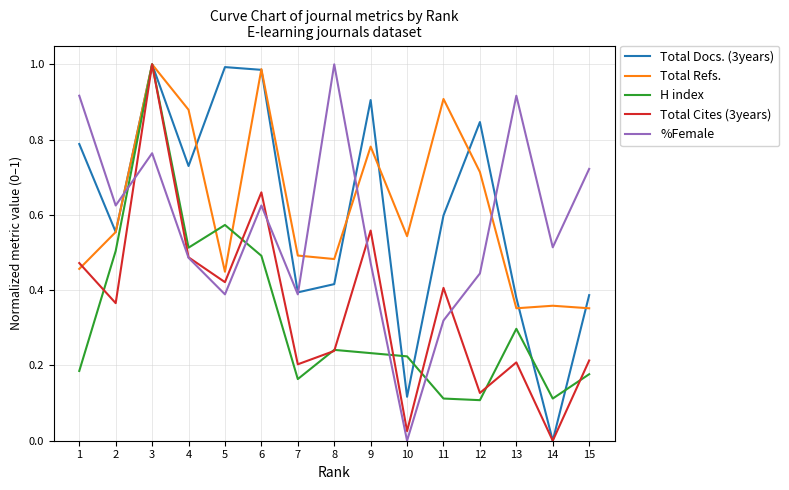

Where is Total Docs. (3years) nearest to the value 0?

14